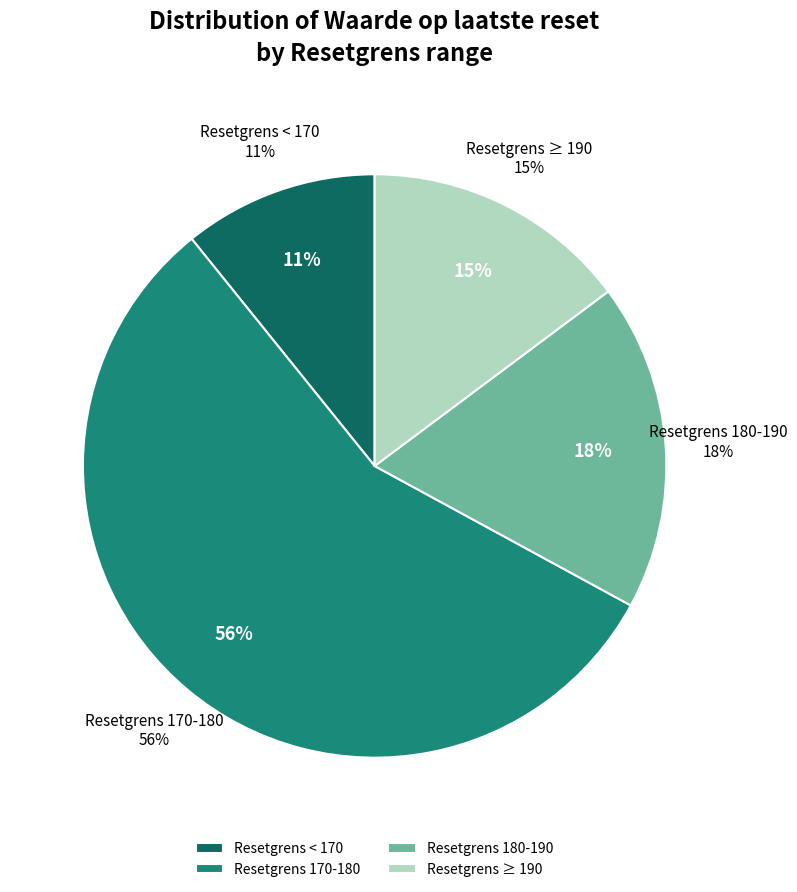

Is it true that 2025-02-26 is 1% of the pie?

False